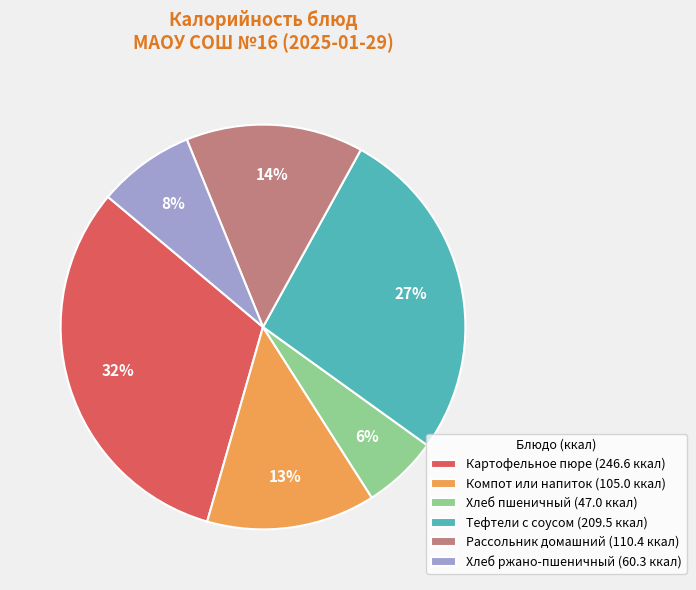

To the nearest percent, what portion does Хлеб ржано-пшеничный represent?

8%